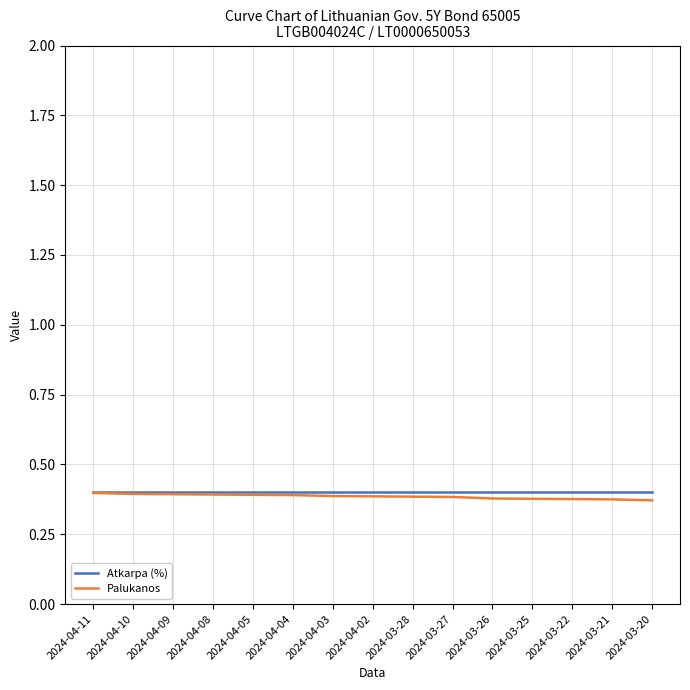

Does the chart have visible grid lines?

Yes